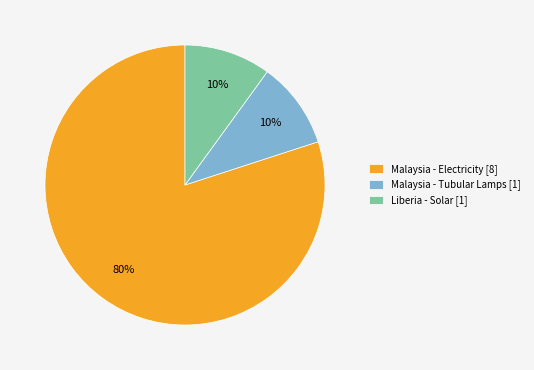

Is the sum of Malaysia - Electricity [8] and Malaysia - Tubular Lamps [1] greater than half?

Yes